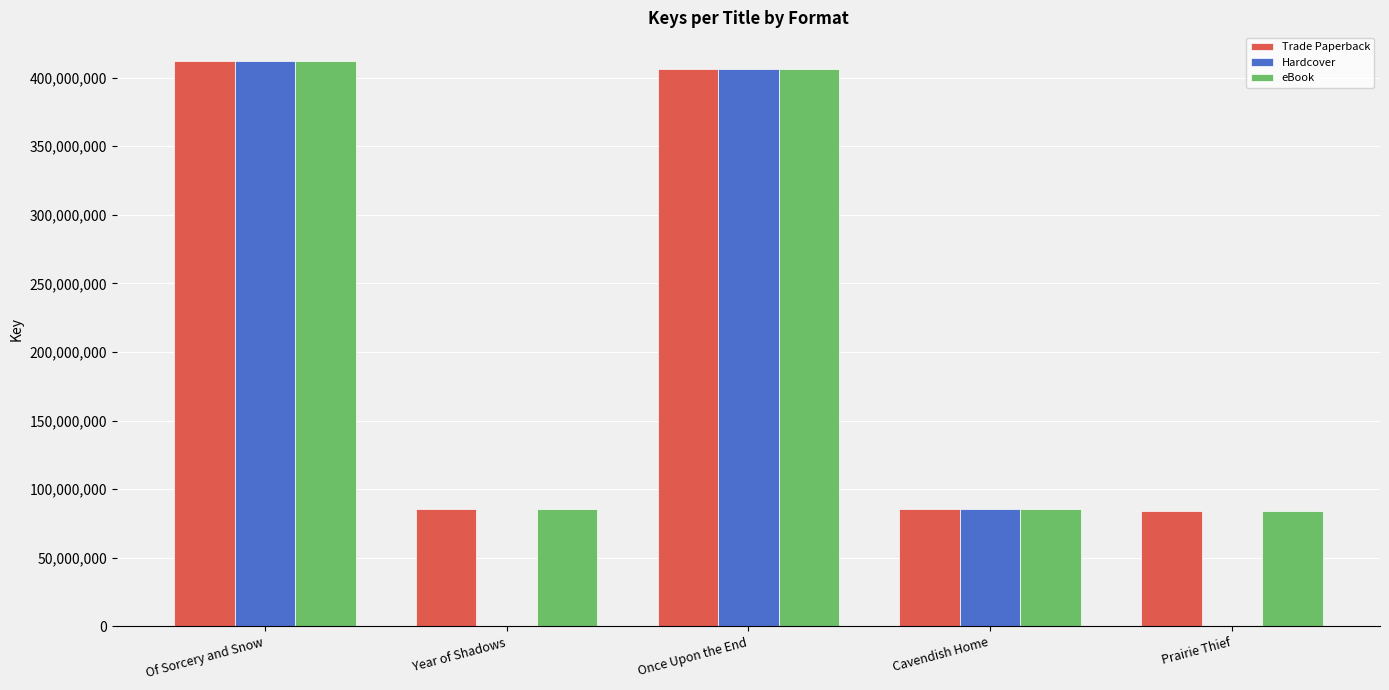

The value of Hardcover at Cavendish Home is 149306164. True or false?

False